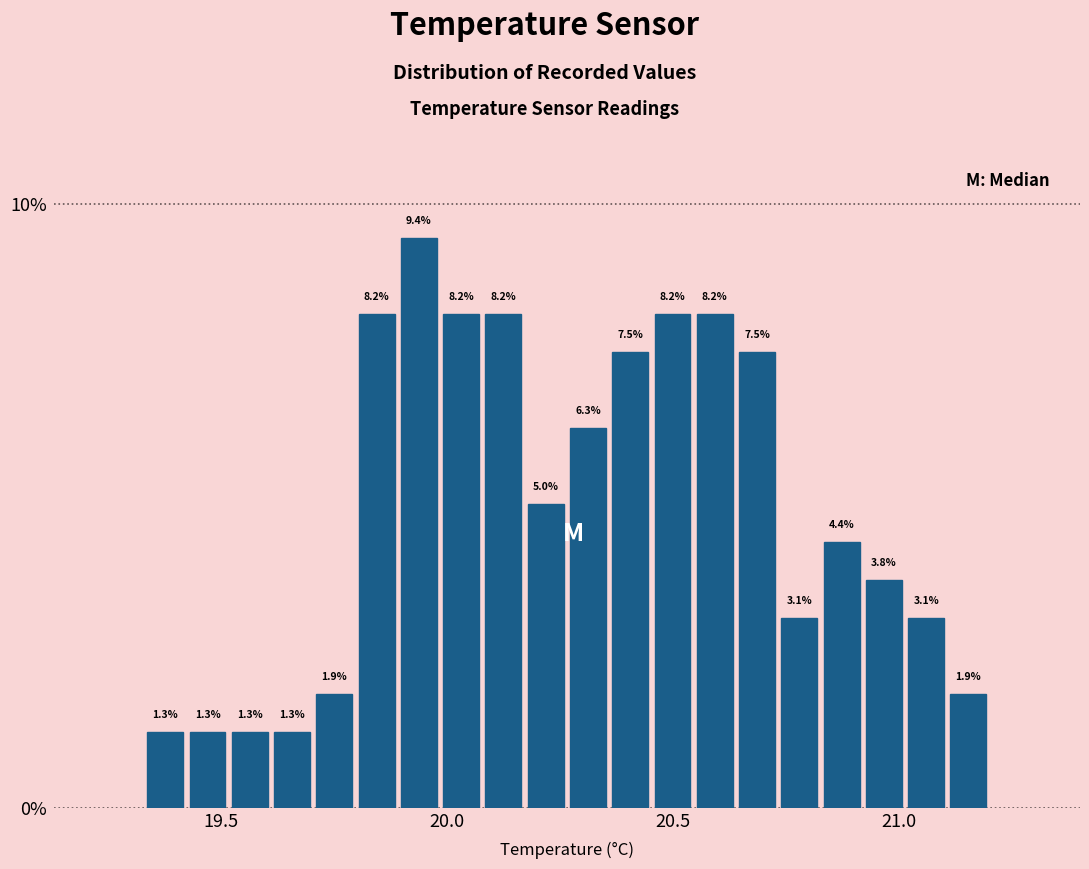

Around what value on the x-axis is the tallest bar? Give the approximate position of its centre, as read against the axis.

19.95